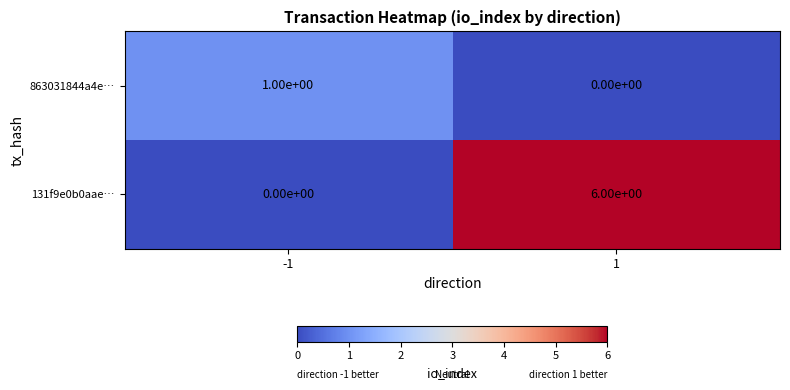

What is the approximate value of 131f9e0b0aae… at 1?

6